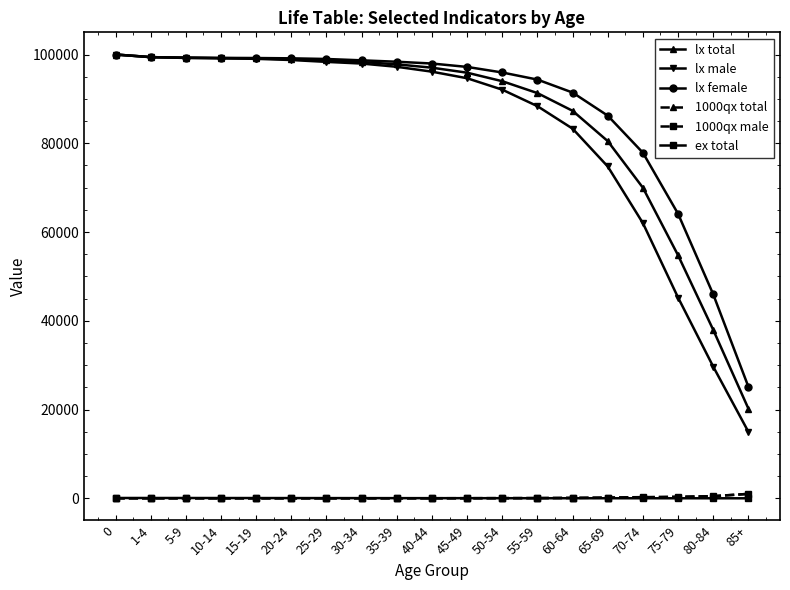

True or false: lx male and 1000qx total intersect in this chart.

False